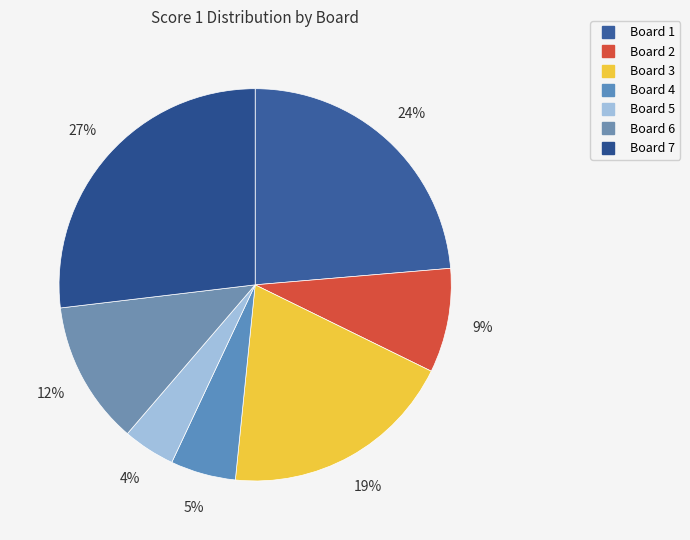

Count the number of slices in the pie.

7